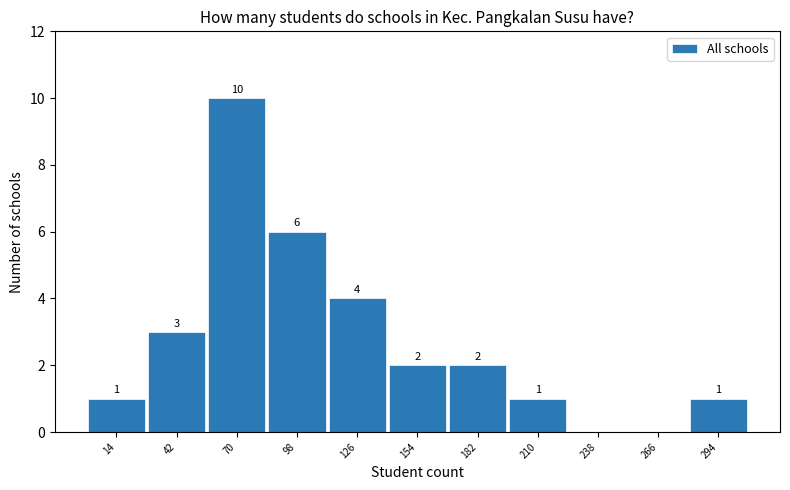

Over which range of the x-axis is the bar tallest?

56 to 84